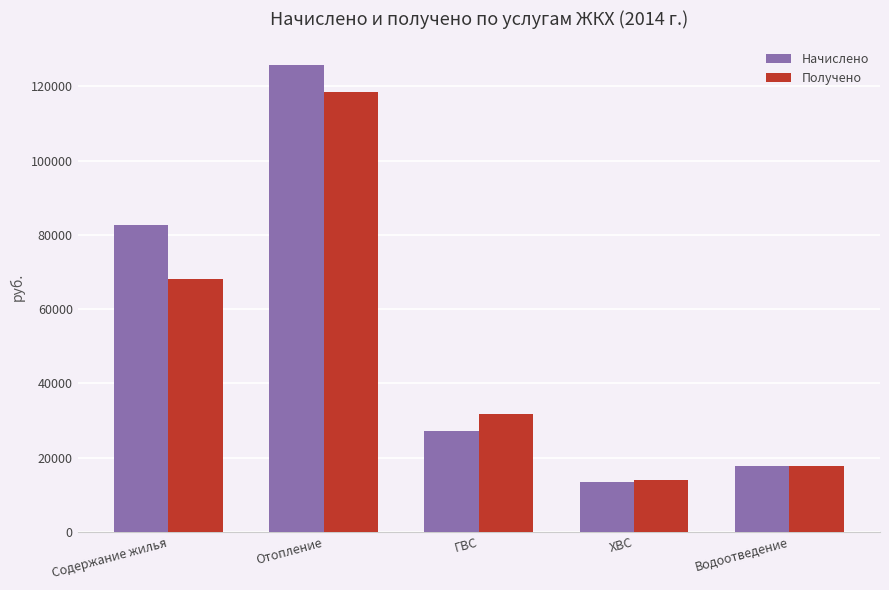

What position from the right is Водоотведение?

1